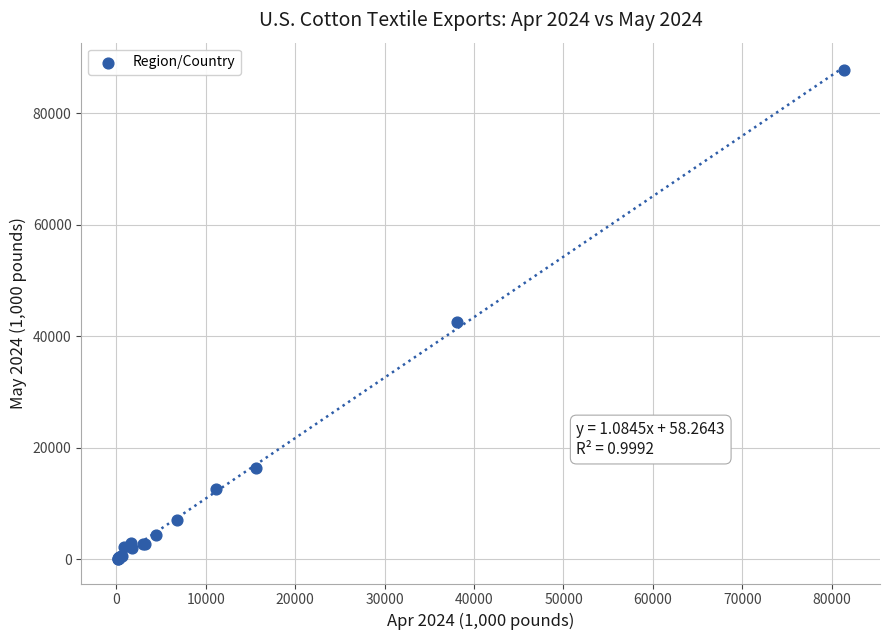

What Y value in the scatter plot is closest to 43932?

42547.4